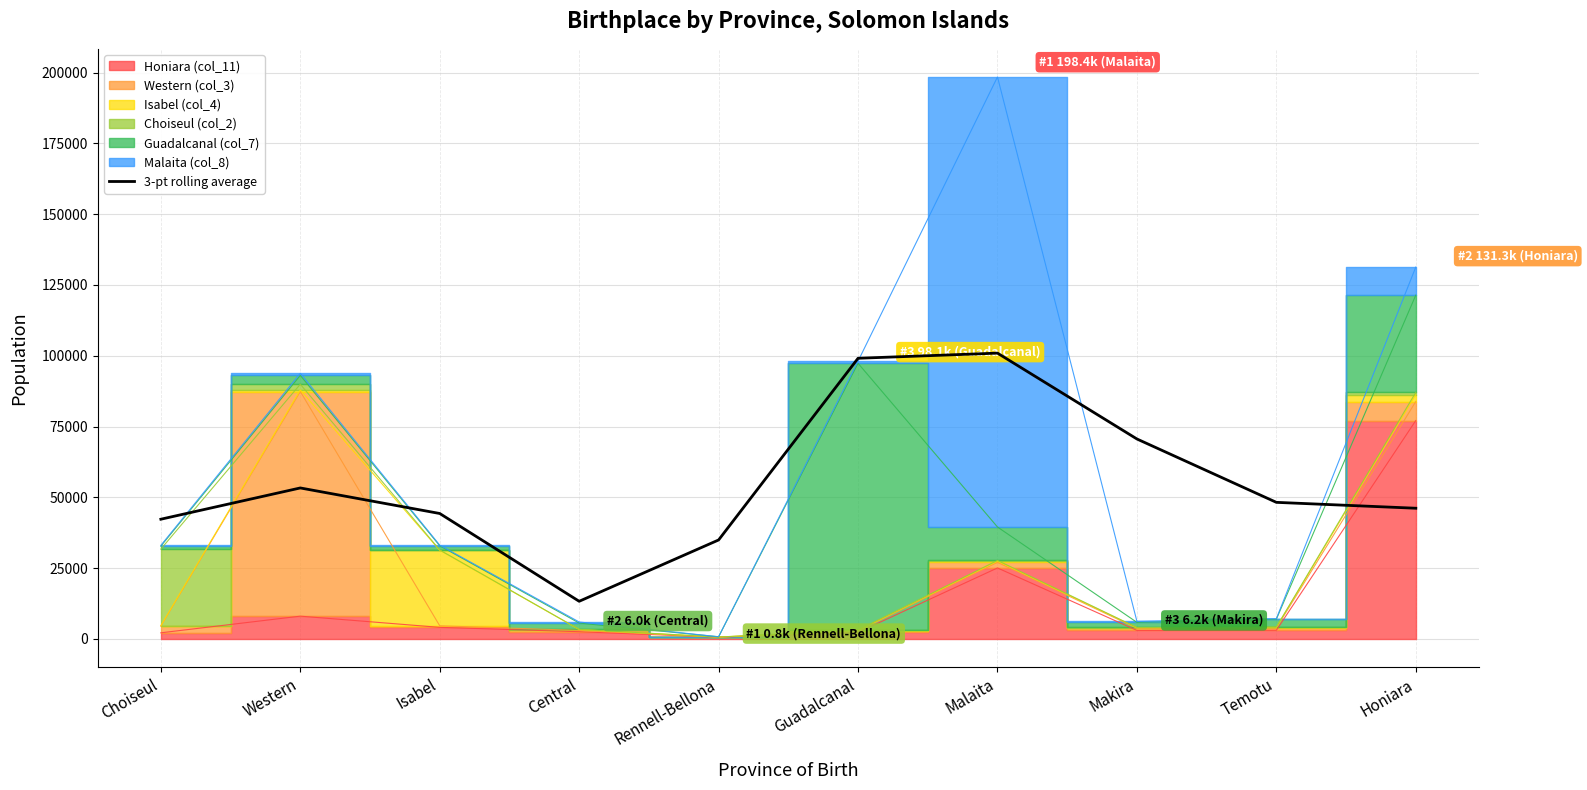

Reading left to right, transcribe all the data shown in this chart.

42274.7	53314.3	44294.7	13293.7	34947.7	99100.3	100919.0	70608.0	48229.7	46151.7